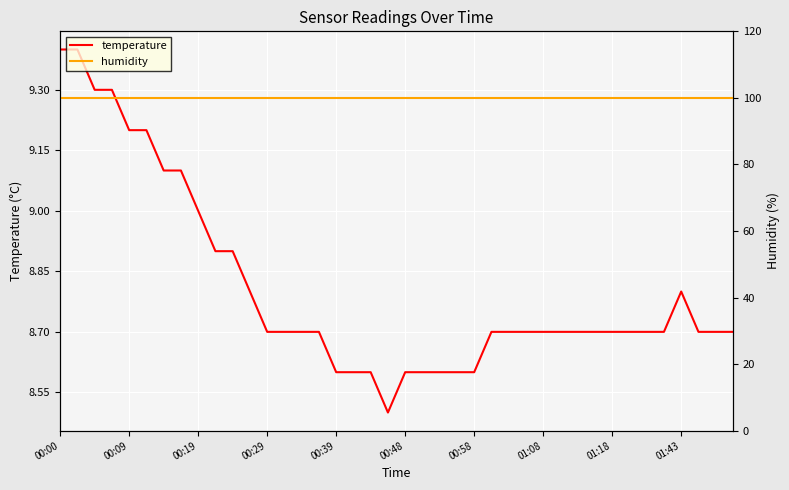

Is it true that temperature equals 8.7 at 01:18?

True